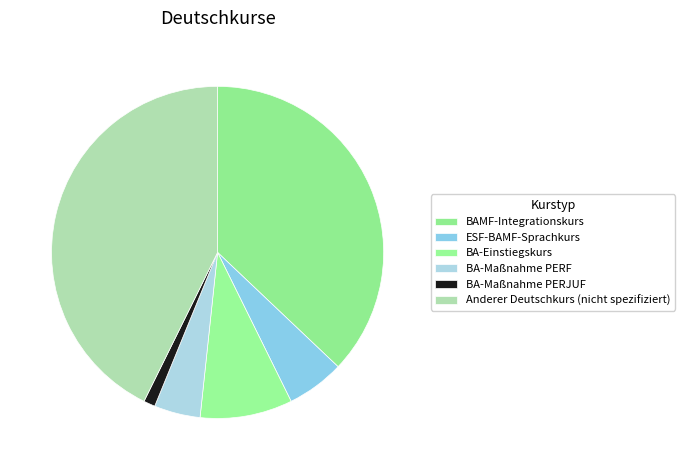

How many slices are in this pie chart?

6